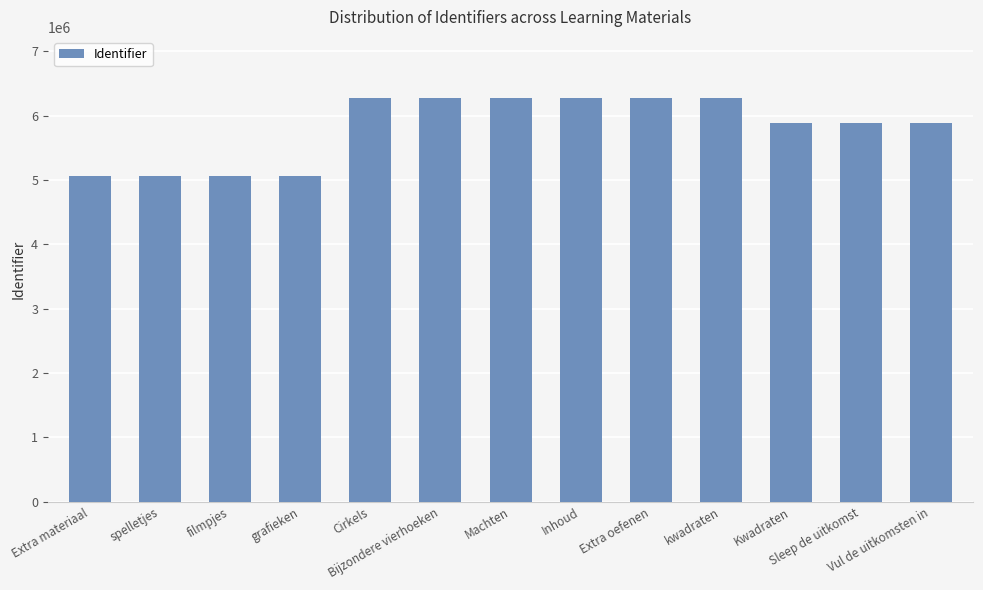

What is the minimum value shown in the chart?

5062823